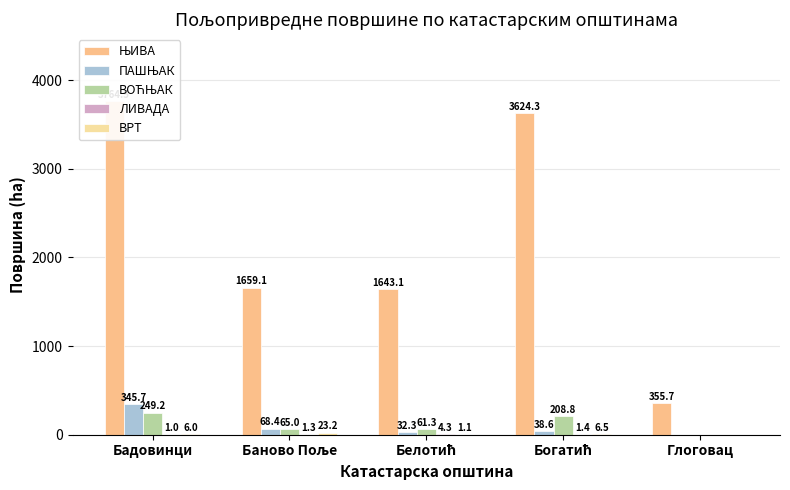

At Баново Поље, list the series in order from smallest to largest.

ЛИВАДА, ВРТ, ВОЋЊАК, ПАШЊАК, ЊИВА